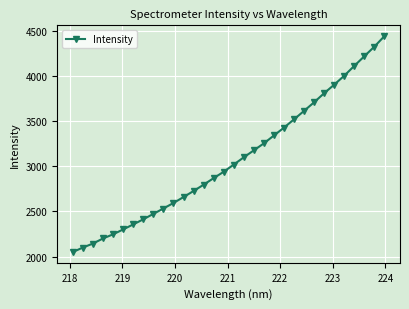

How many lines are shown in the chart?

1